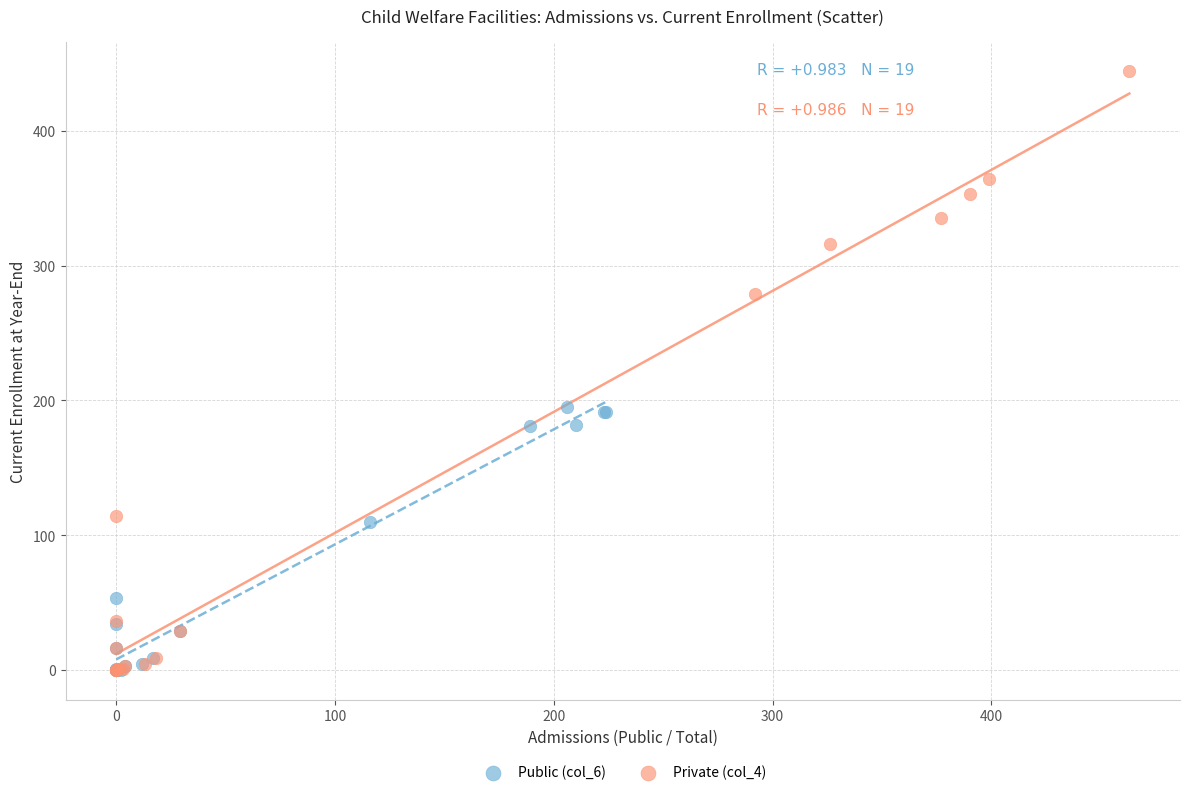

Which series reaches the maximum Y coordinate?

Private (col_4)